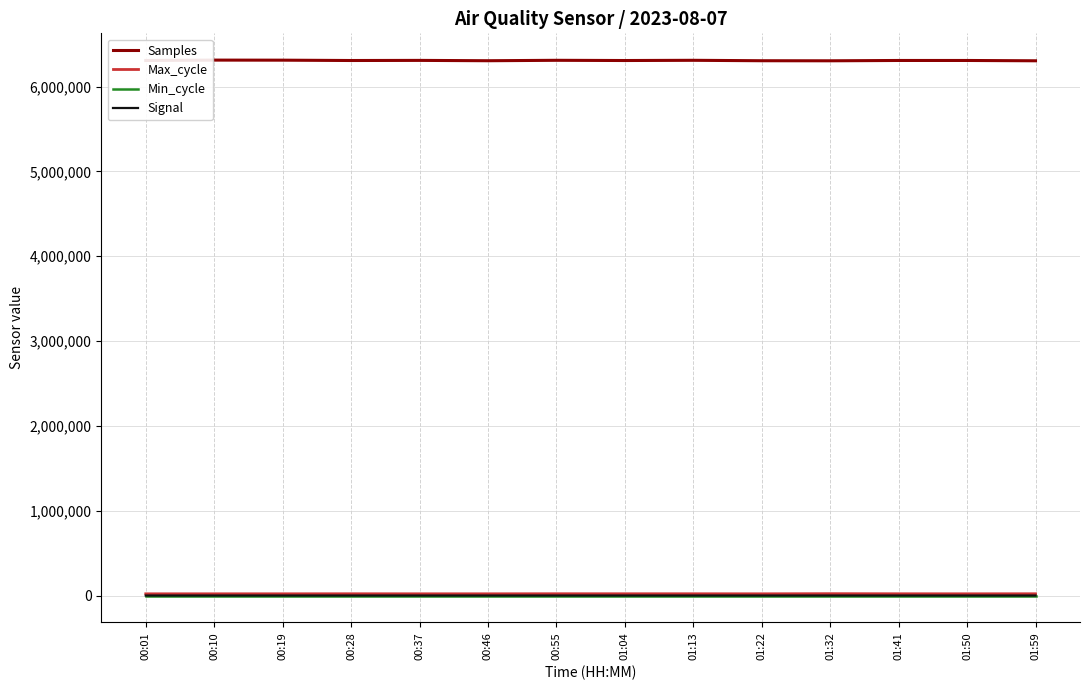

Which series has the widest spread of values?

Samples